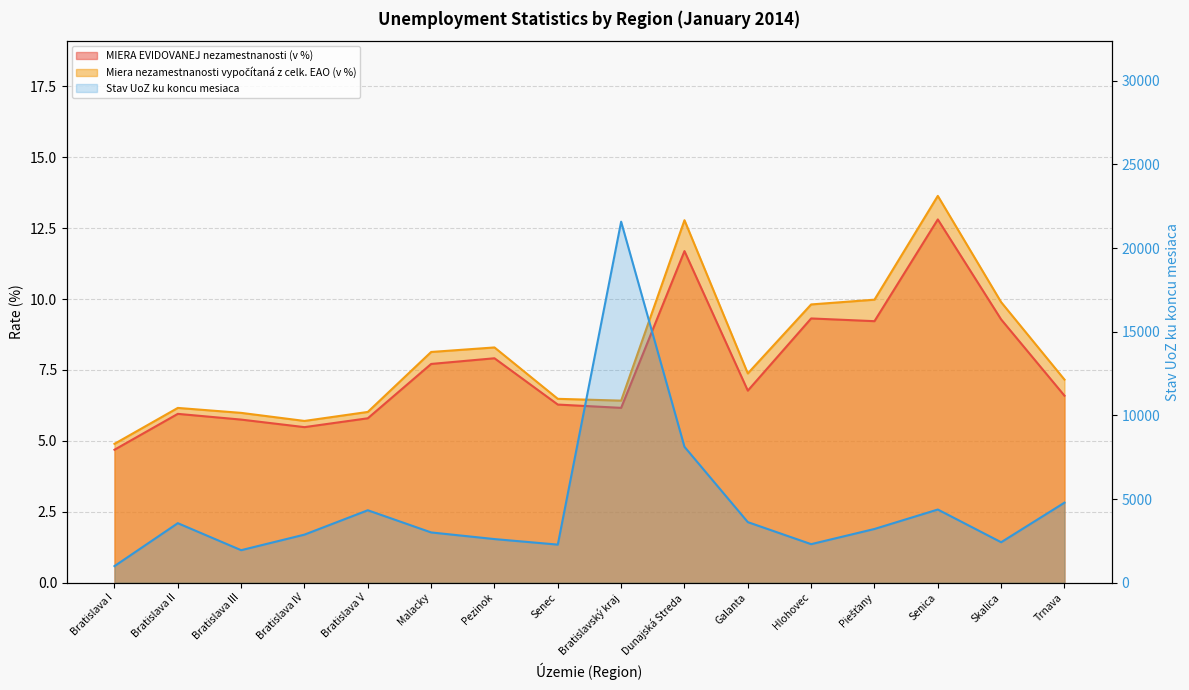

What is the maximum value shown in the chart?

21580.0